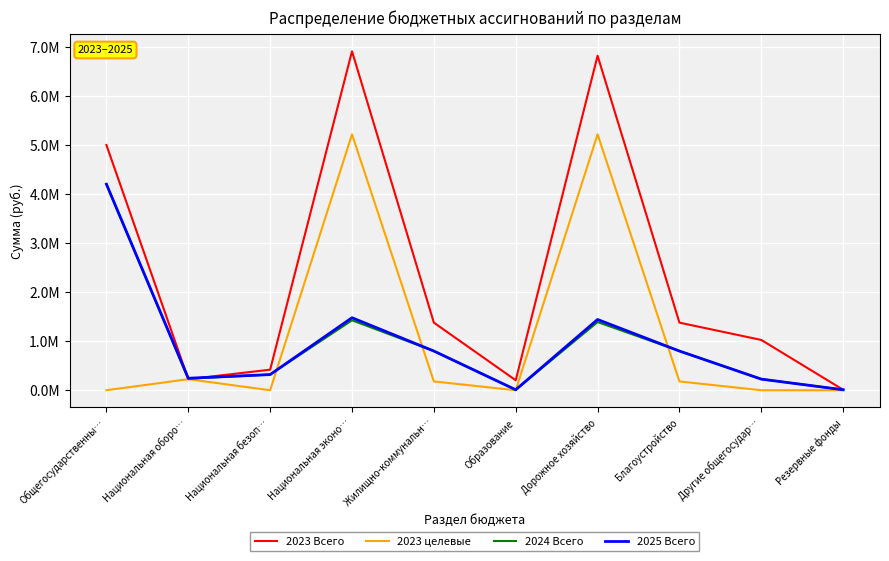

Reading left to right, list all the values displayed in this chart.

2023 Всего: 5007300.0	225727.0	420000.0	6920775.4	1380344.6	203785.0	6830735.4	1380344.6	1027000.0	10000.0
2023 целевые: 0.0	225727.0	0.0	5225970.8	180000.0	0.0	5225970.8	180000.0	0.0	0.0
2024 Всего: 4207300.0	236201.0	320000.0	1428550.0	800344.6	10000.0	1392510.0	800344.6	227000.0	10000.0
2025 Всего: 4207300.0	244803.0	320000.0	1480960.0	800344.6	10000.0	1444920.0	800344.6	227000.0	10000.0